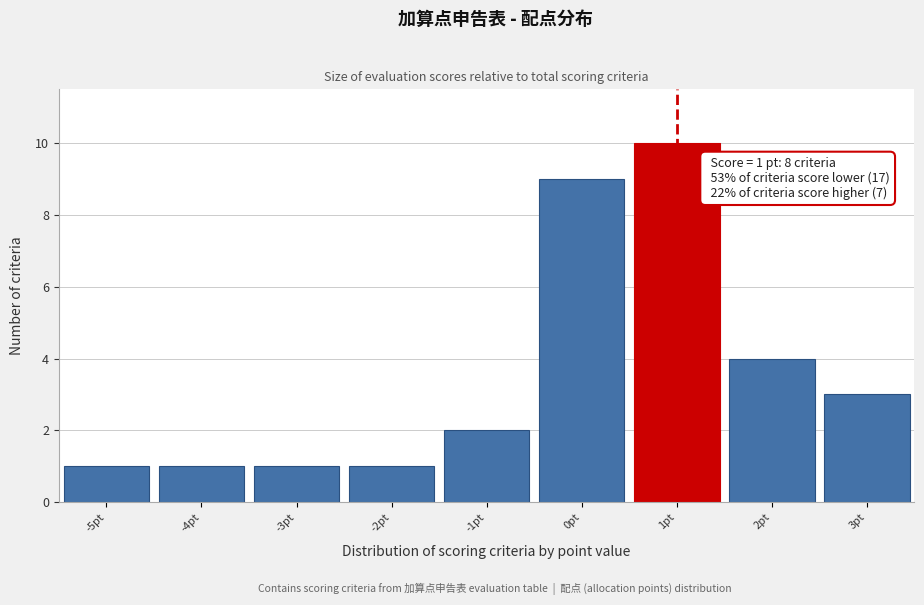

Which range on the x-axis has the tallest bar?

0.5 to 1.5